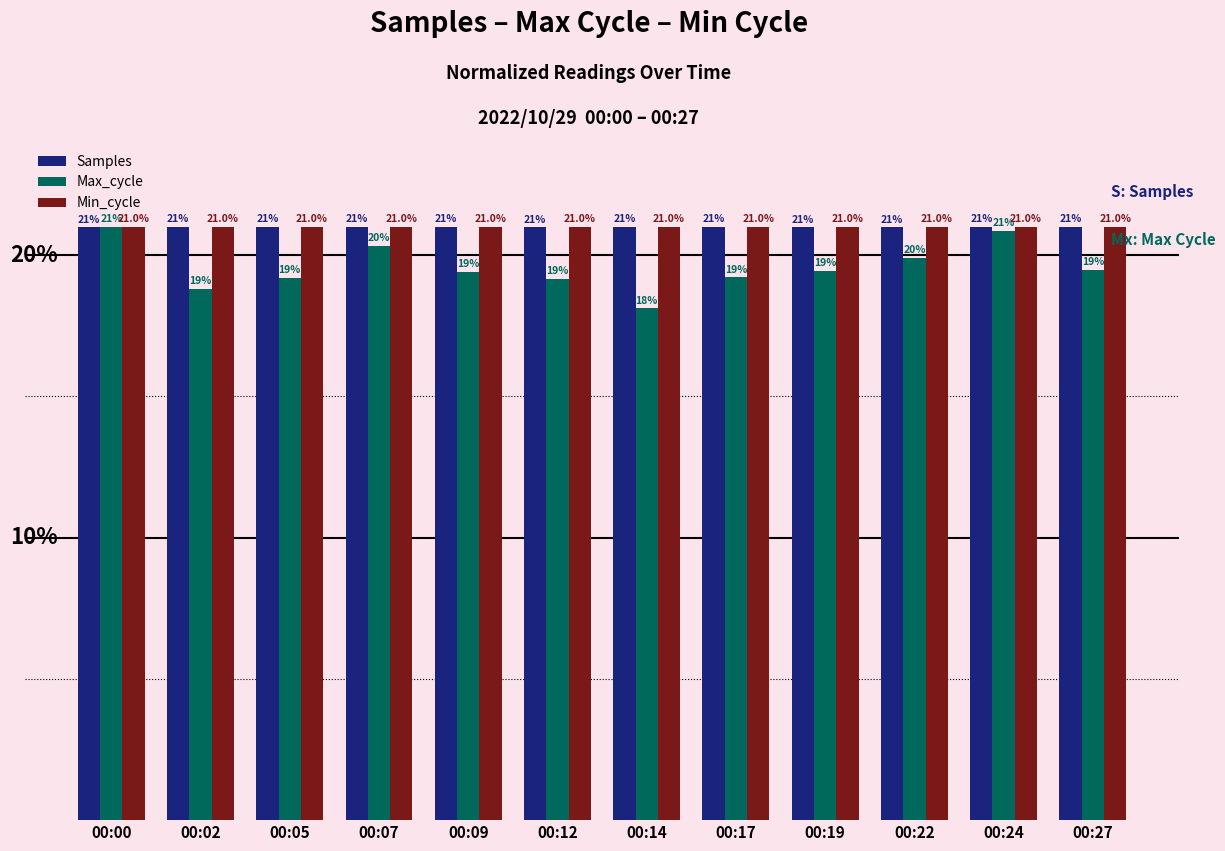

Which series has the largest range (max minus min)?

Max_cycle